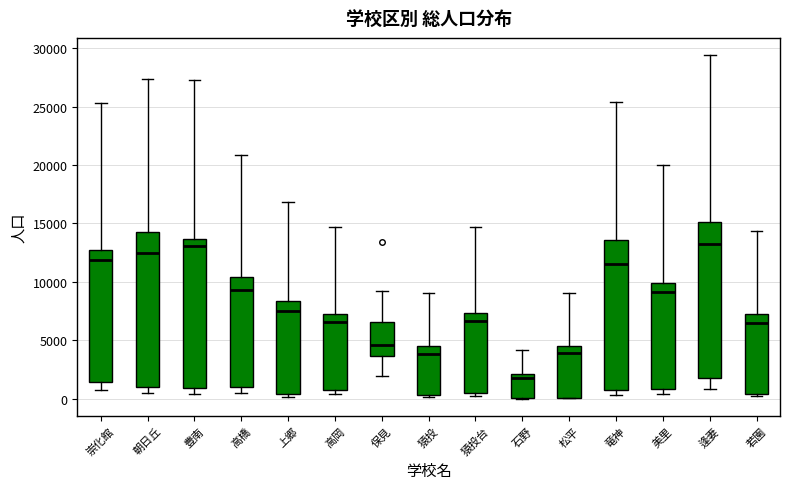

Where does the upper whisker of the box for 高橋 end on the y-axis? The values are not printed on the chart, so give them approximately, as read against the axis.

21000